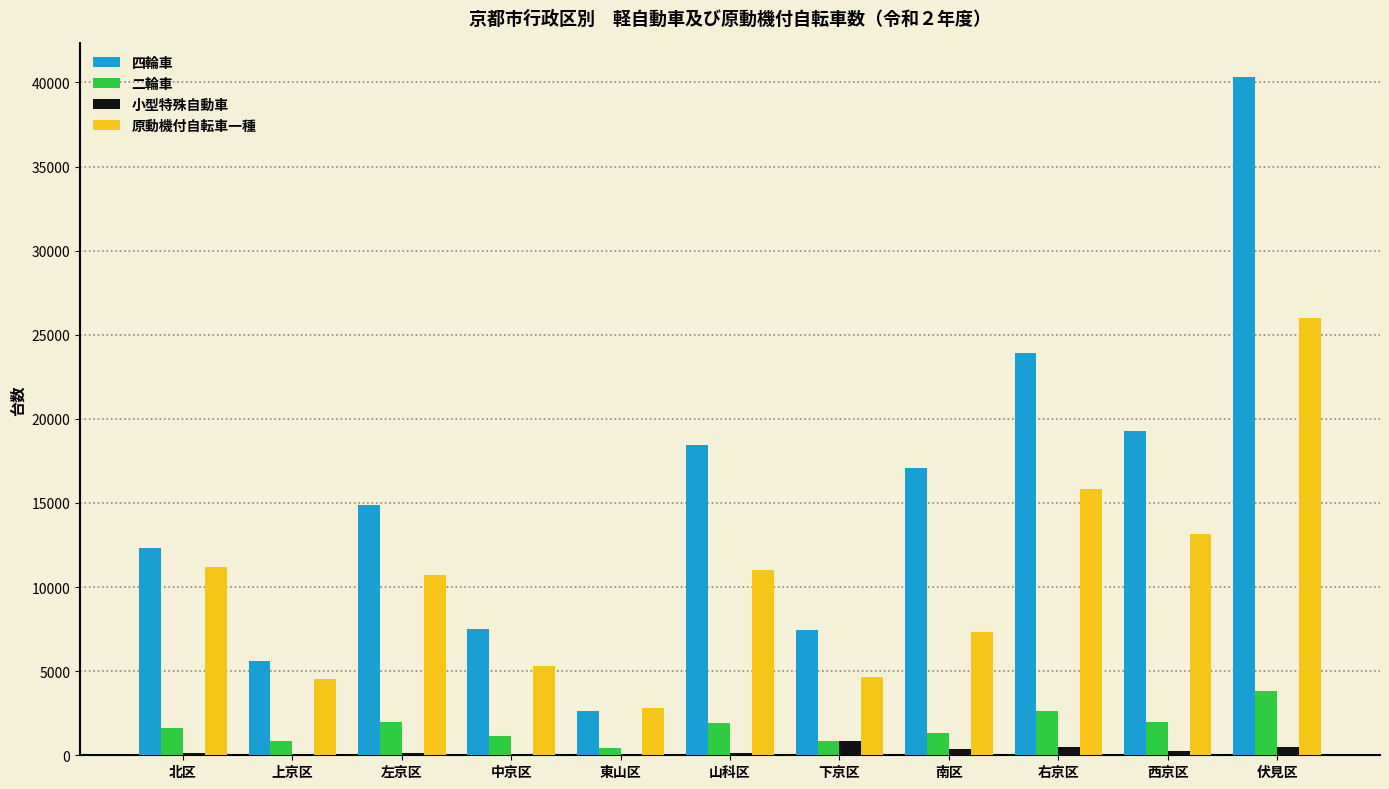

What is the sum of all 原動機付自転車一種 values?

112598